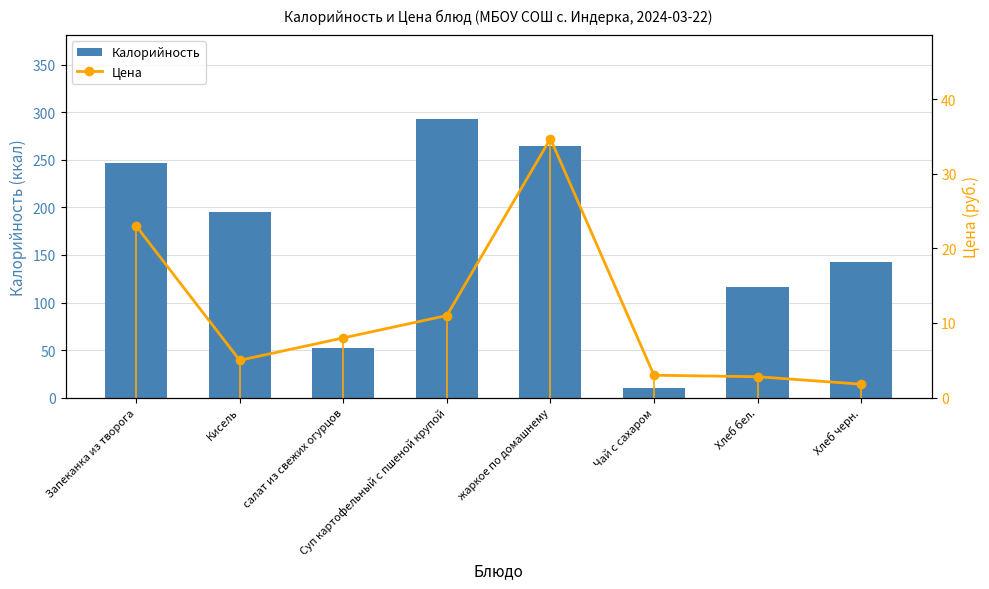

What is the spread (max minus min) of values at Кисель?

190.6